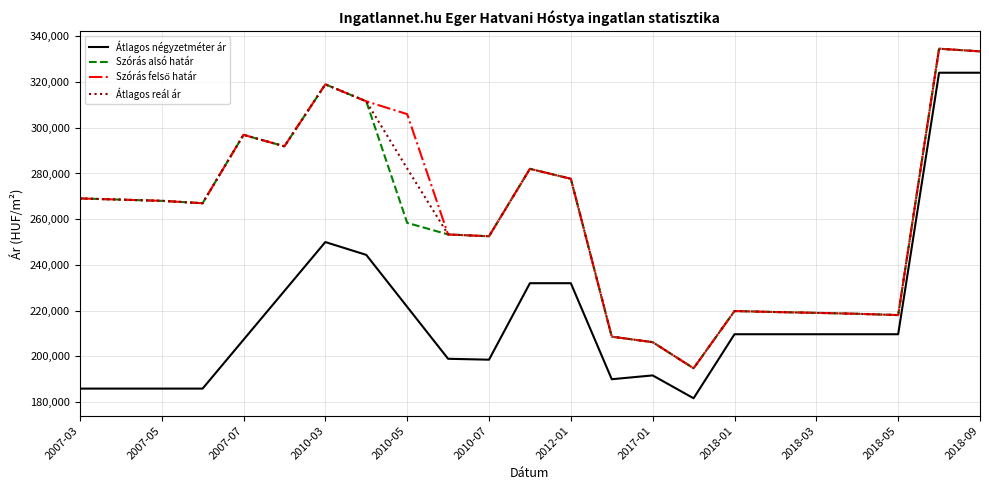

Which series has the widest spread of values?

Átlagos négyzetméter ár